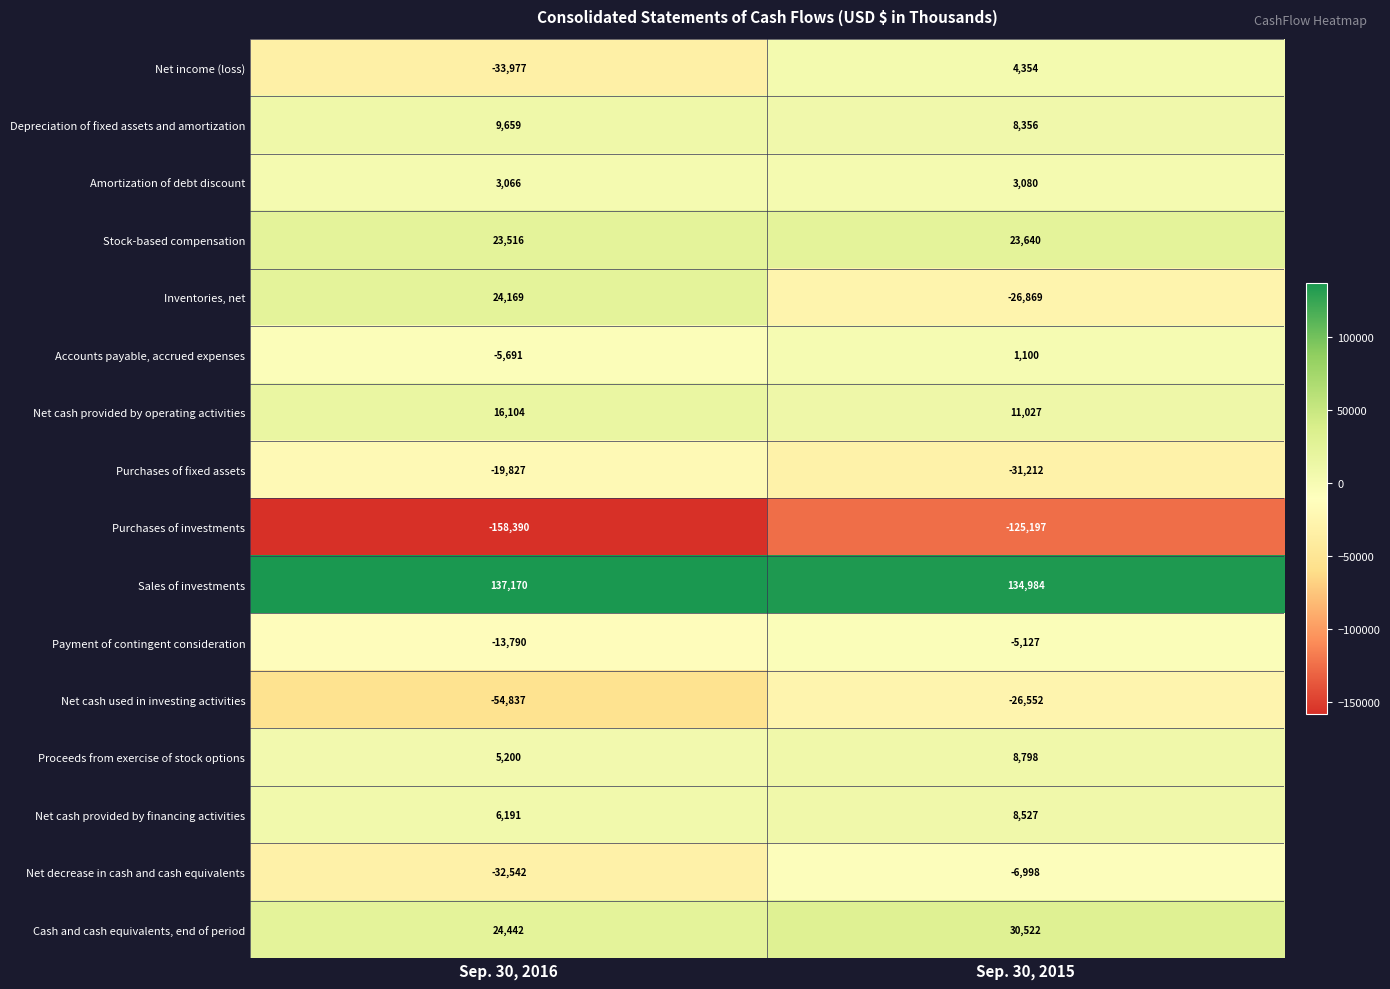

What is the difference between the Net cash used in investing activities values at Sep. 30, 2016 and Sep. 30, 2015?

28285